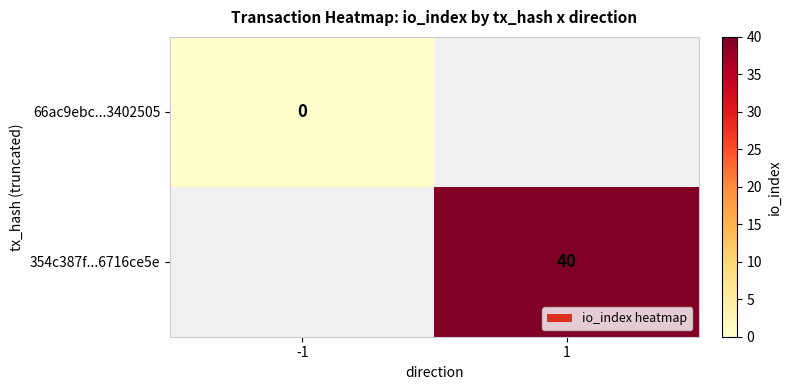

Is the value of 66ac9ebc...3402505 at -1 greater than the value of 354c387f...6716ce5e at 1?

No